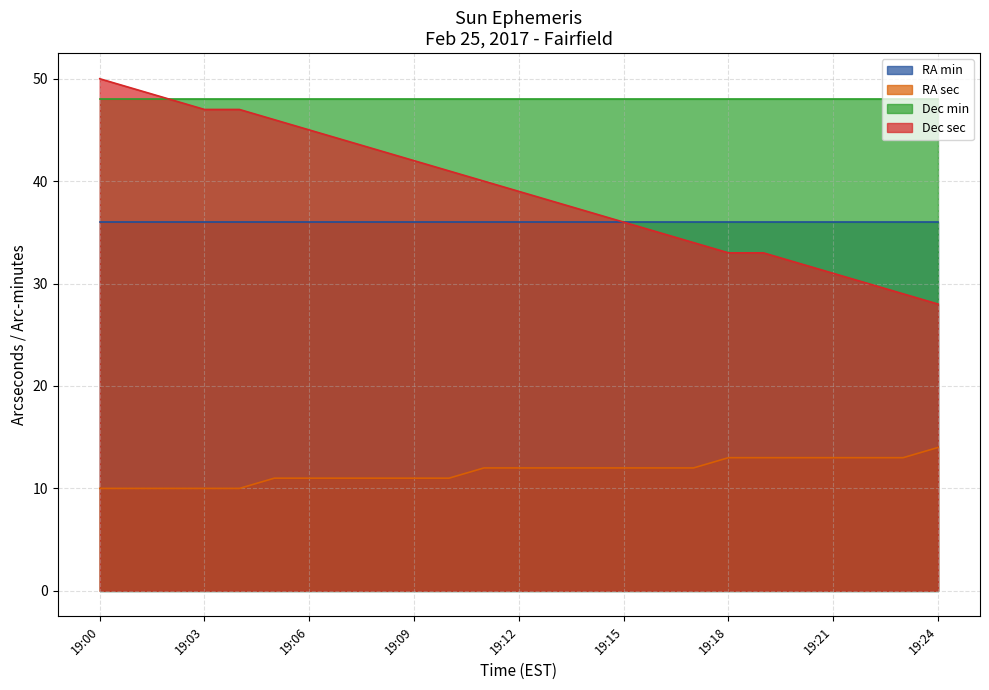

Which series has the widest spread of values?

Dec sec